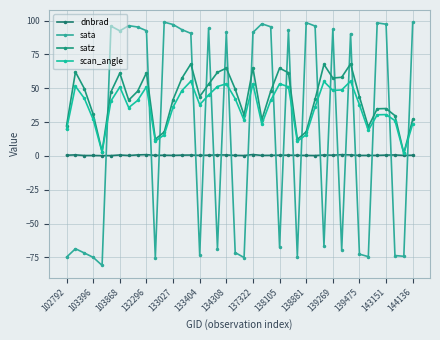

How many lines are shown in the chart?

4